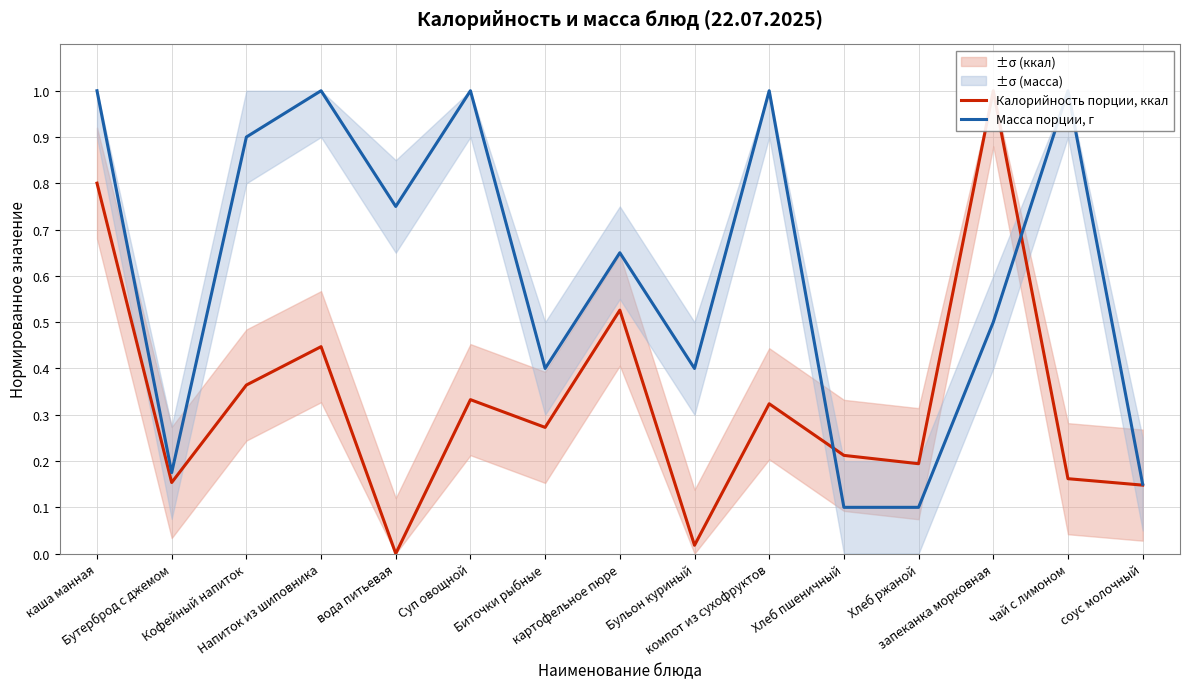

How many lines are shown in the chart?

2